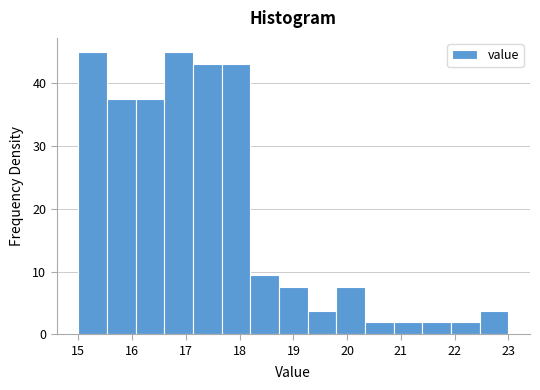

Reading left to right, transcribe this chart: for each bar, give the range it covers on the x-axis and its height. Neither the bar edges nor the heights are printed on the chart, so give them approximately, as read against the axes.

15.0 to 15.5: 45
15.5 to 16.1: 38
16.1 to 16.6: 38
16.6 to 17.1: 45
17.1 to 17.7: 43
17.7 to 18.2: 43
18.2 to 18.7: 9
18.7 to 19.3: 8
19.3 to 19.8: 4
19.8 to 20.3: 8
20.3 to 20.9: 2
20.9 to 21.4: 2
21.4 to 21.9: 2
21.9 to 22.5: 2
22.5 to 23.0: 4